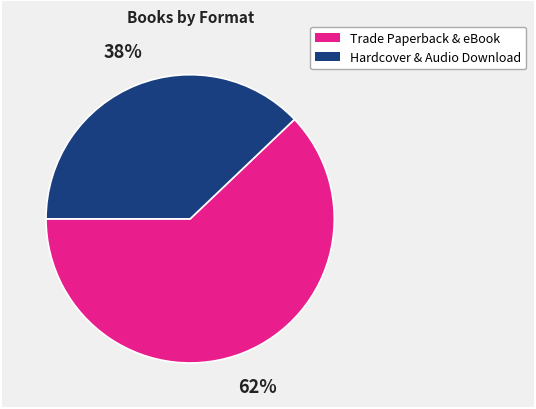

To the nearest percent, what is the average slice percentage?

50%